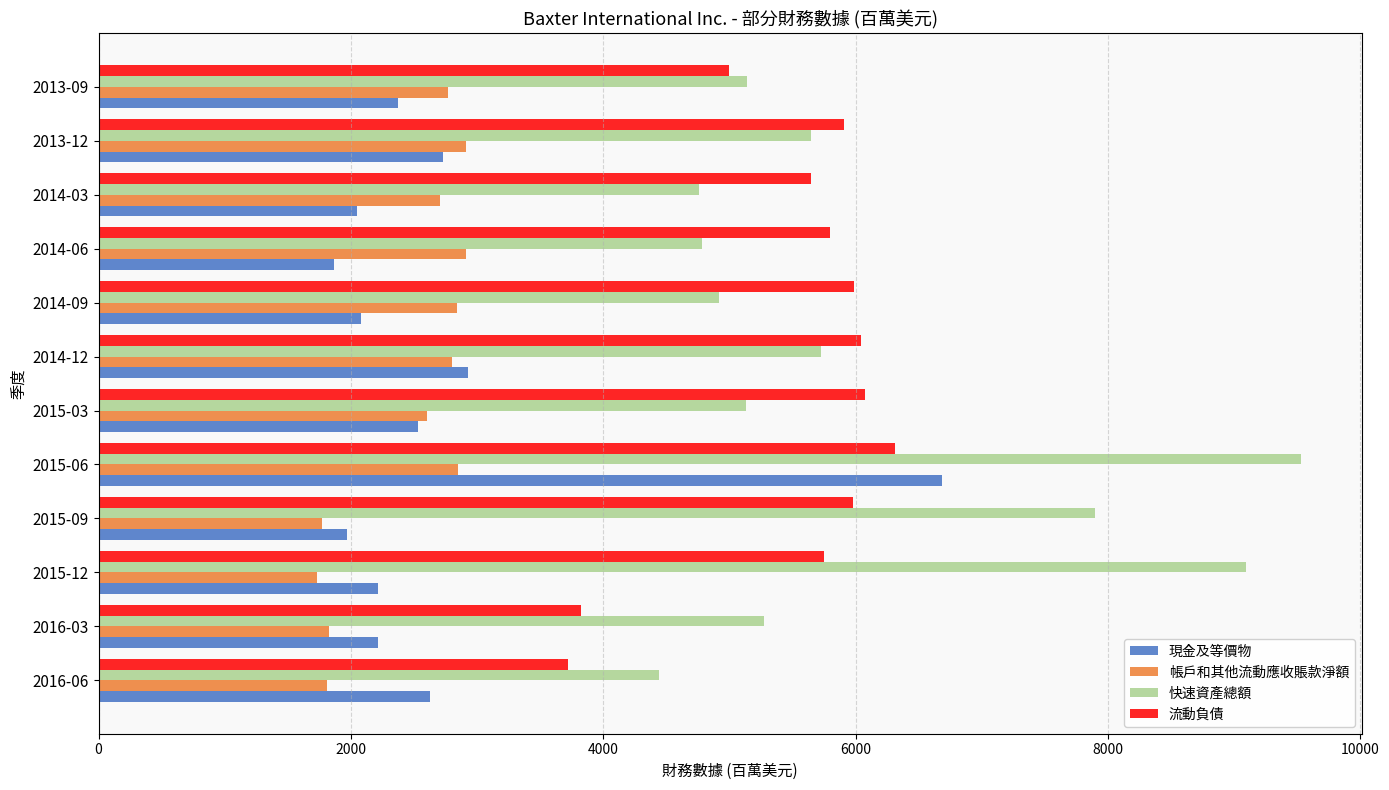

What is the average value of the 帳戶和其他流動應收賬款淨額 series?

2462